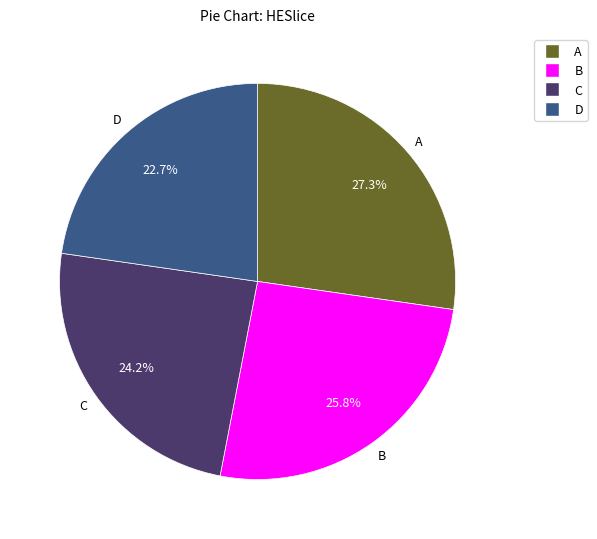

The A slice represents 40% of the pie. True or false?

False